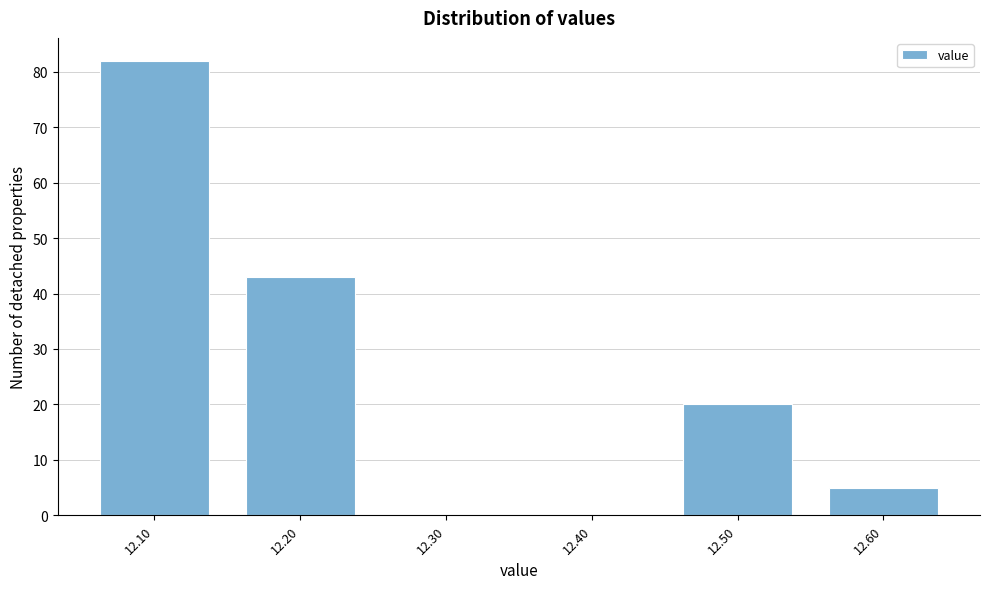

Reading right to left, list all the values displayed in this chart.

12.60=5	12.50=20	12.40=0	12.30=0	12.20=43	12.10=82